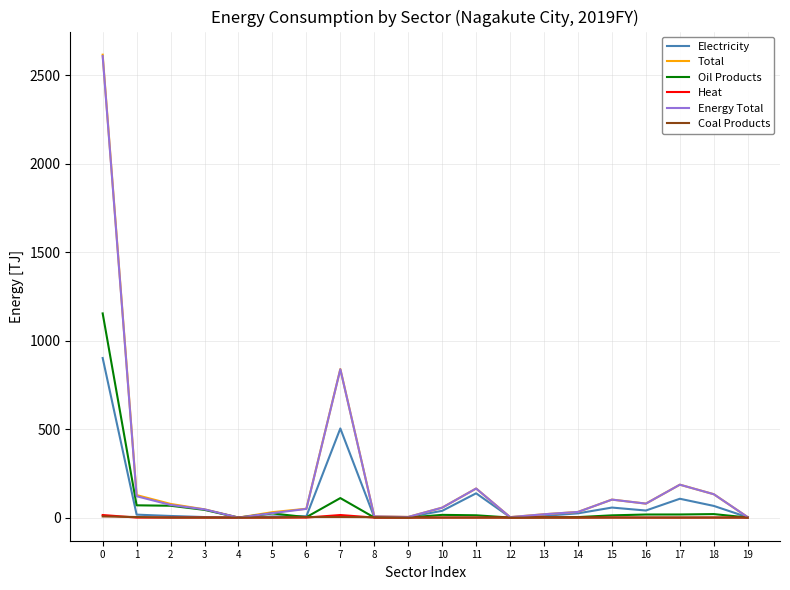

The value of Total at 0 is 1381.5. True or false?

False